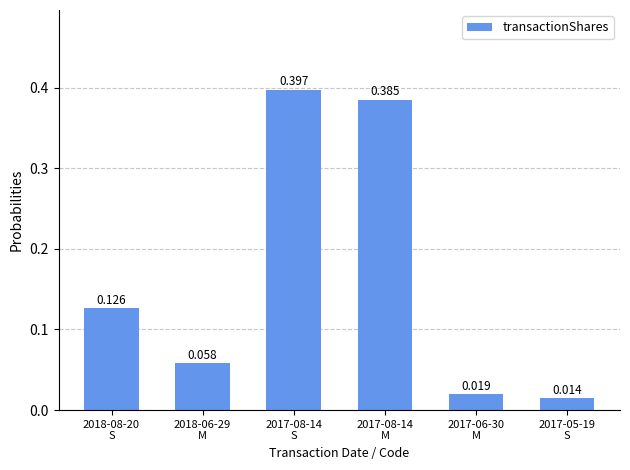

Does the chart contain any negative values?

No